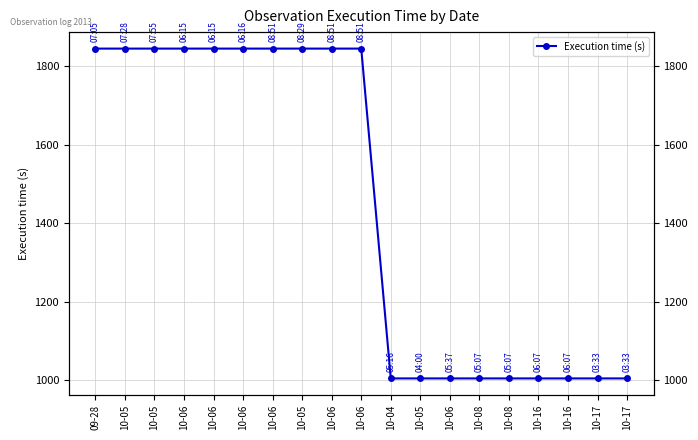

What is the sum of all values?

27495